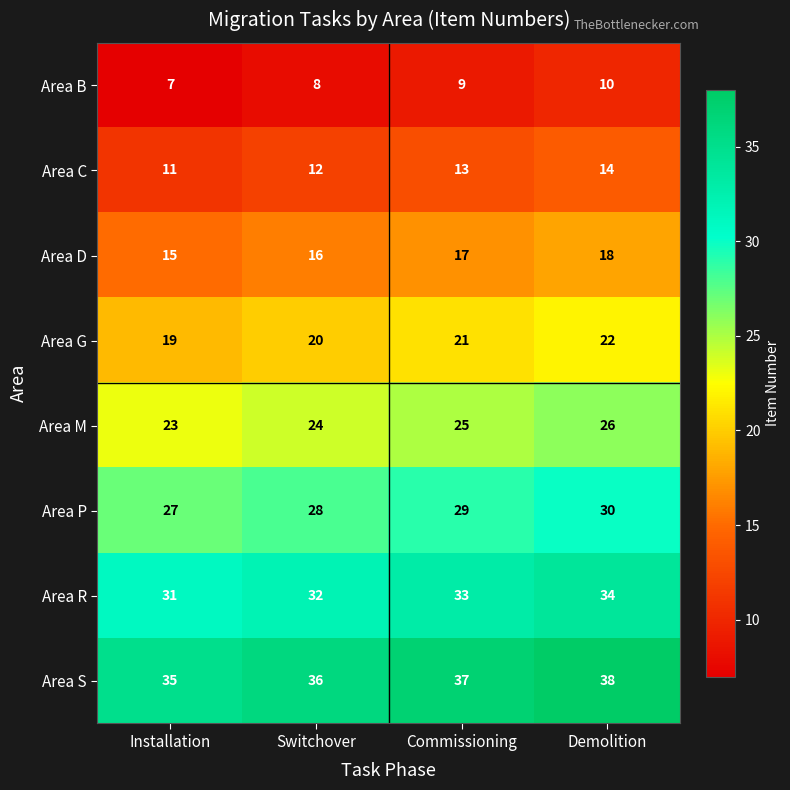

At how many categories does at least one series exceed 19?

4